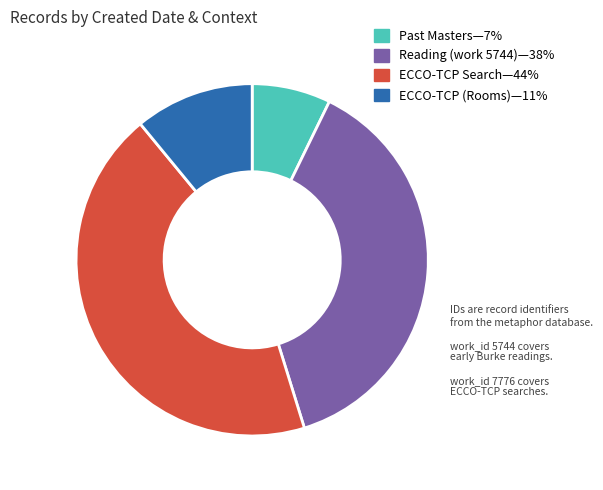

Is there any slice that represents more than half of the pie?

No